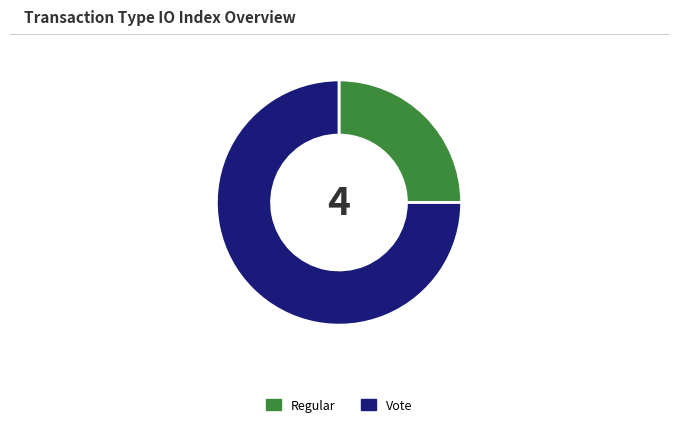

How many segments does this pie chart have?

2